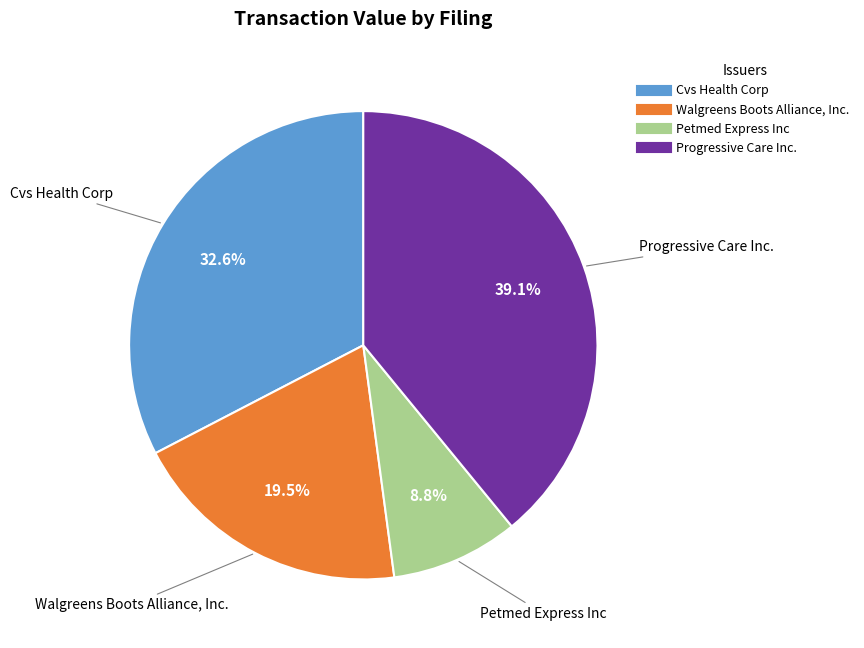

Is there any slice that represents more than half of the pie?

No